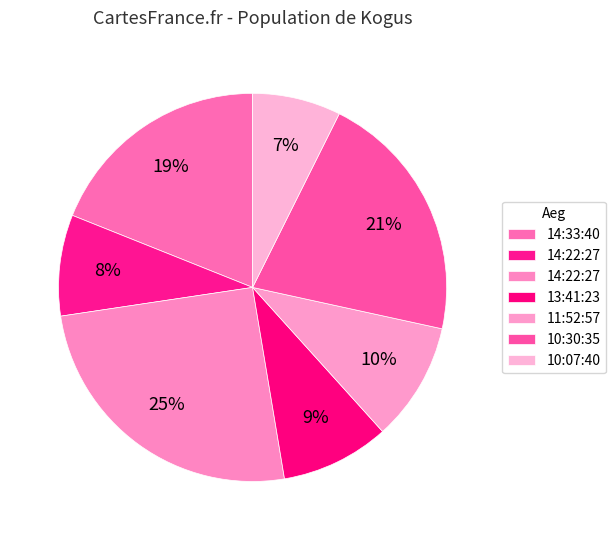

How many slices are in this pie chart?

7